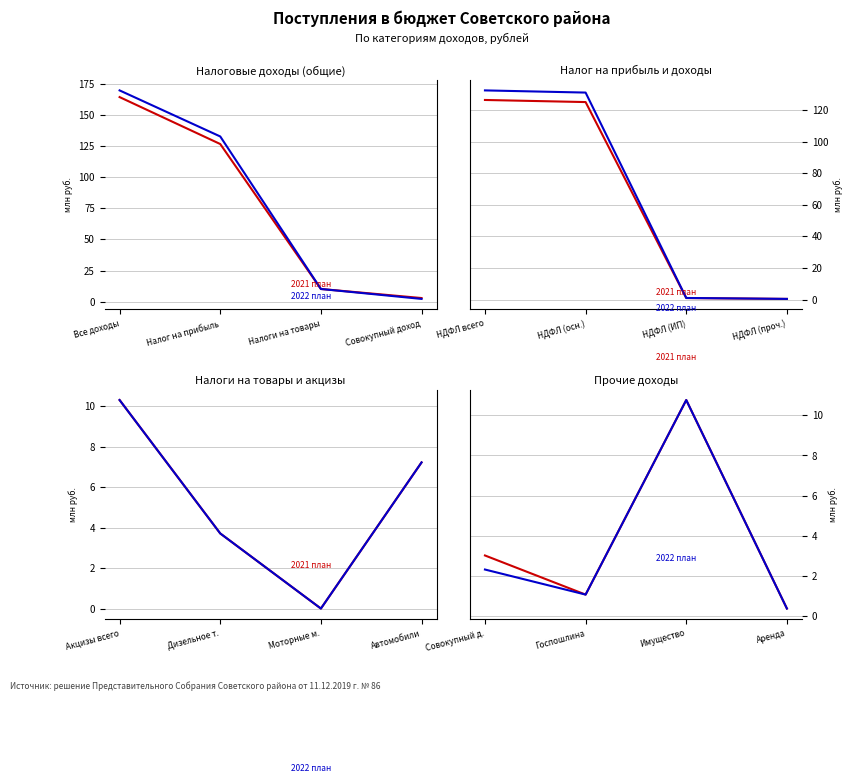

Read the 2021 план value at Имущество.

10.8